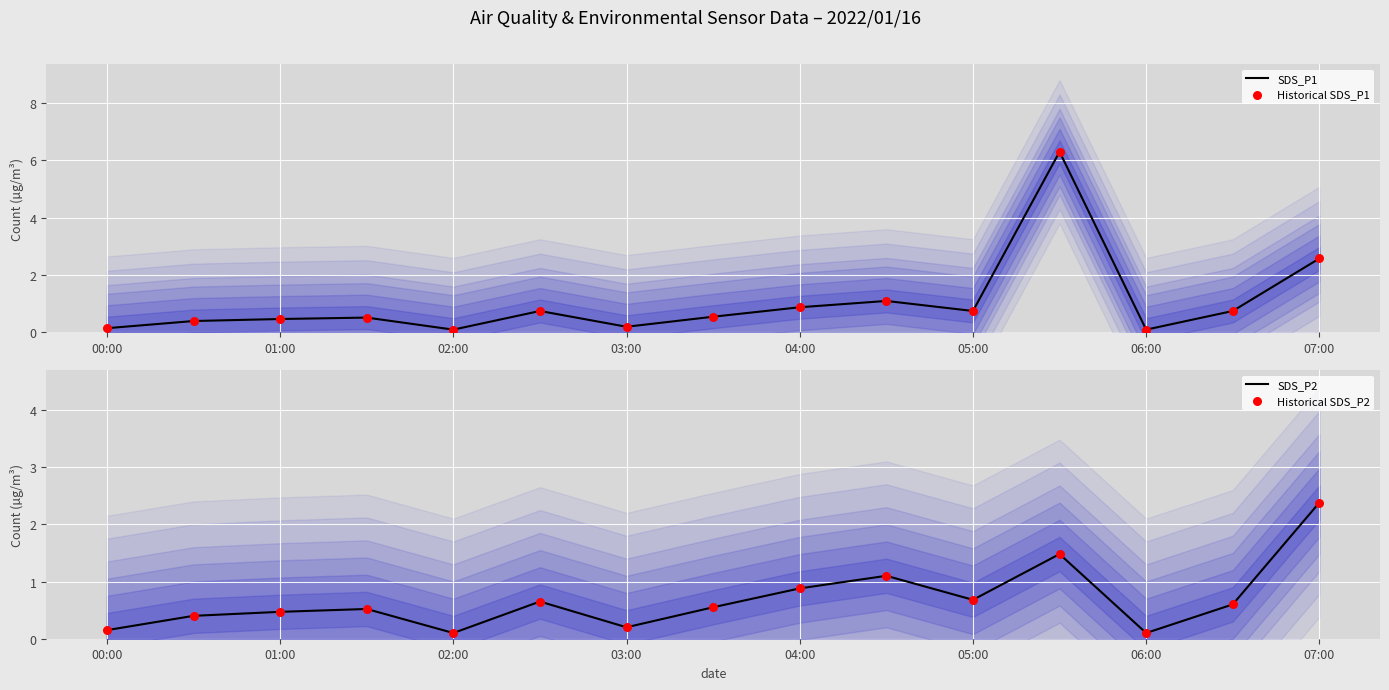

Which series contains the highest Y value?

SDS_P1